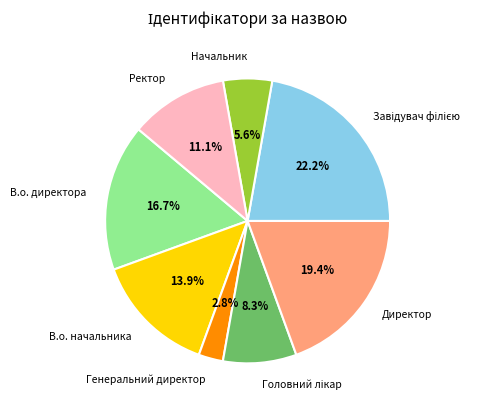

To the nearest percent, what percentage of the pie is В.о. начальника?

14%